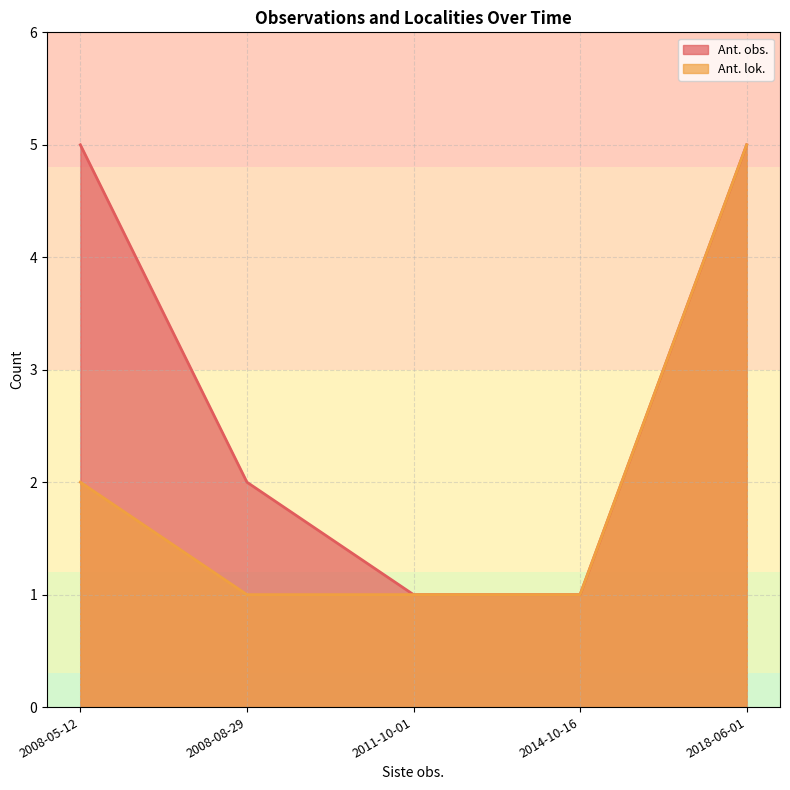

At which category is the sum across all series the highest?

2018-06-01